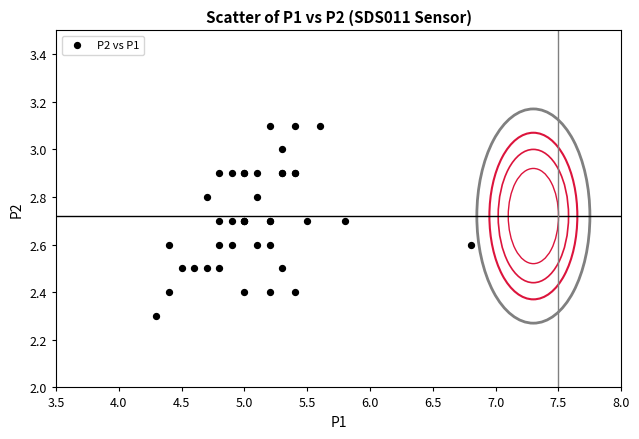

What Y value in the scatter plot is closest to 2?

2.3